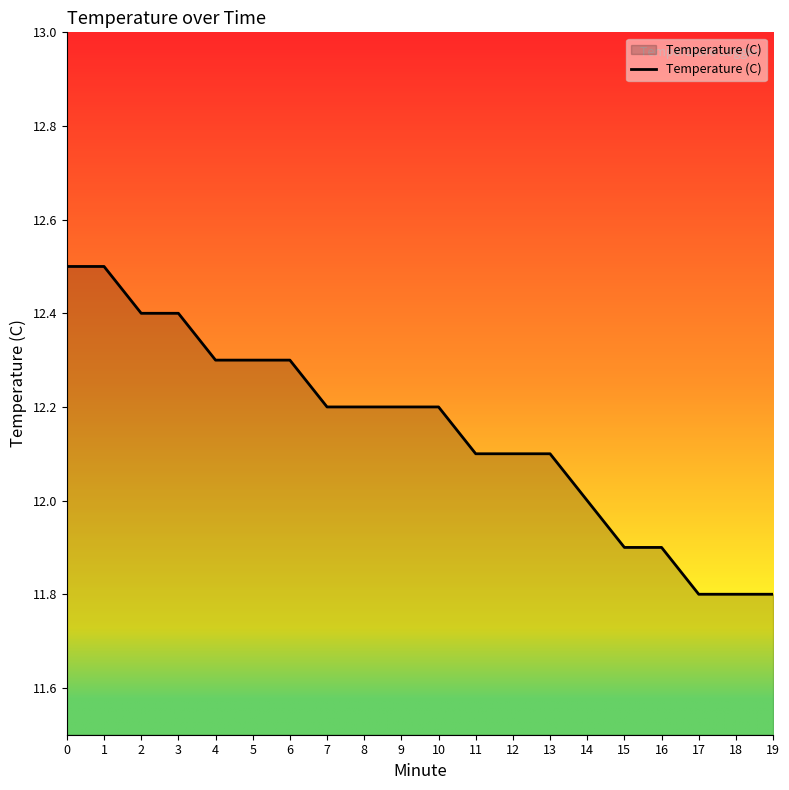

The value at 8 is 2.7. True or false?

False